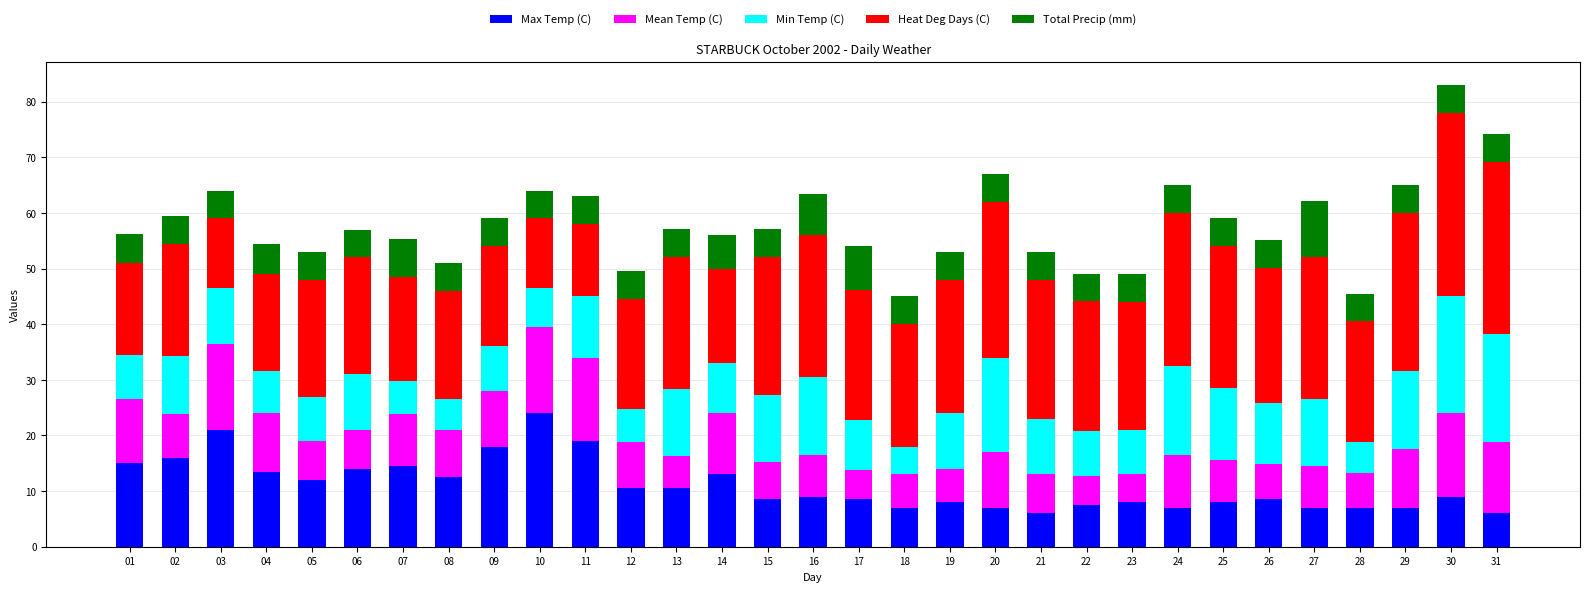

Which category has the highest value in the Max Temp (C) series?

10